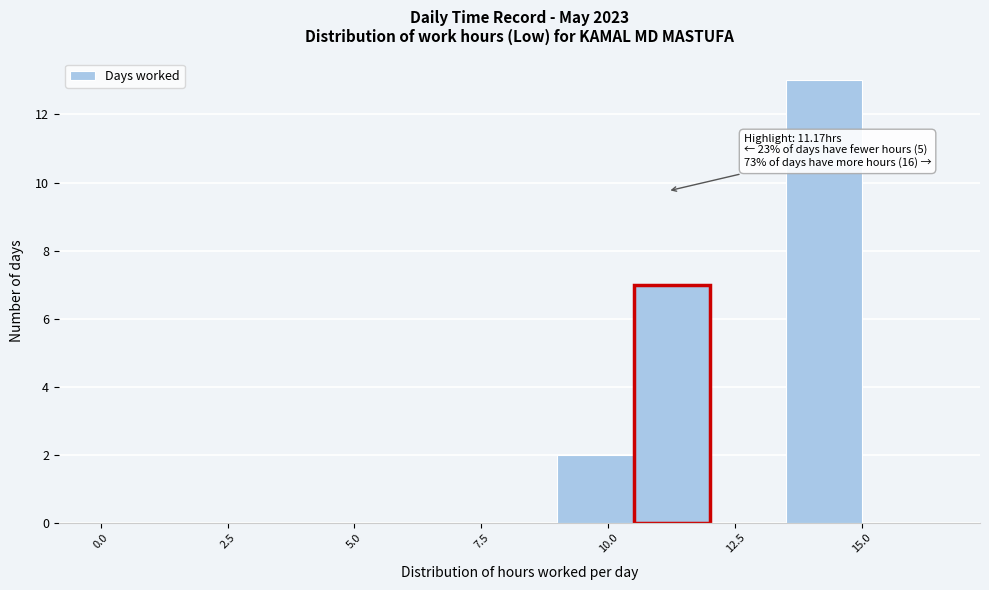

Read against the x-axis, roughly where is the centre of the tallest bar?

14.5